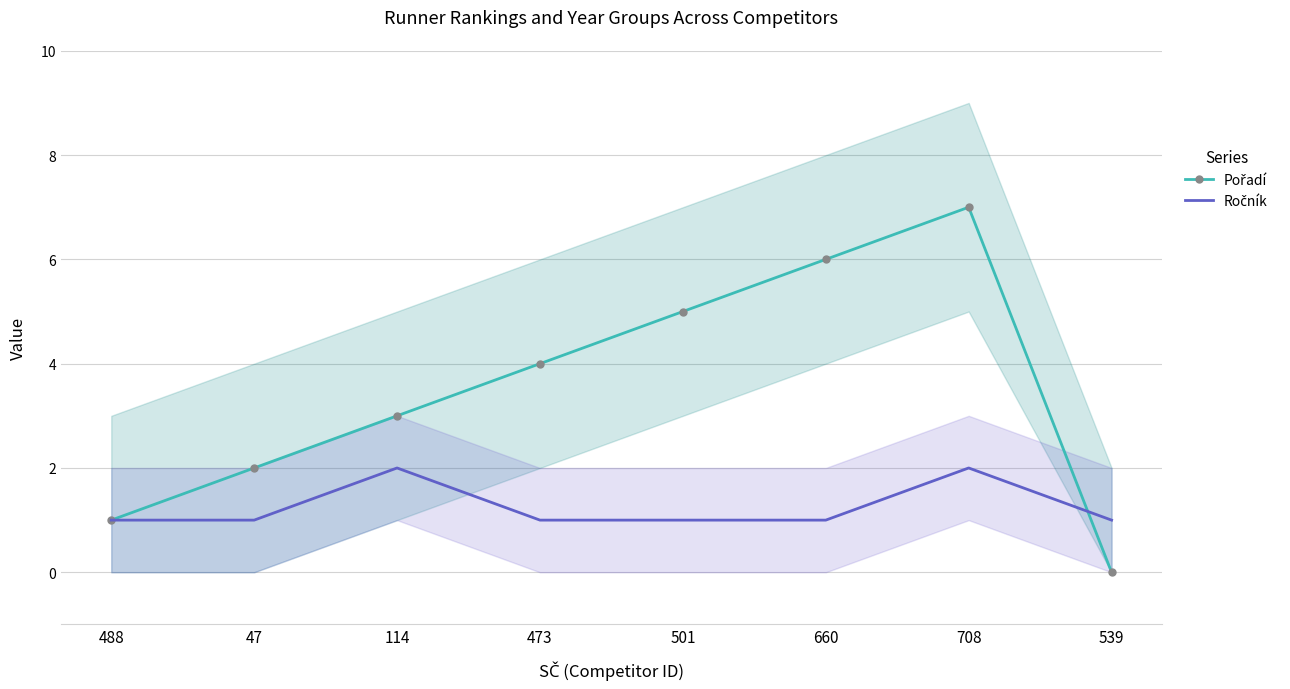

How many Ročník values are between 1 and 2?

8